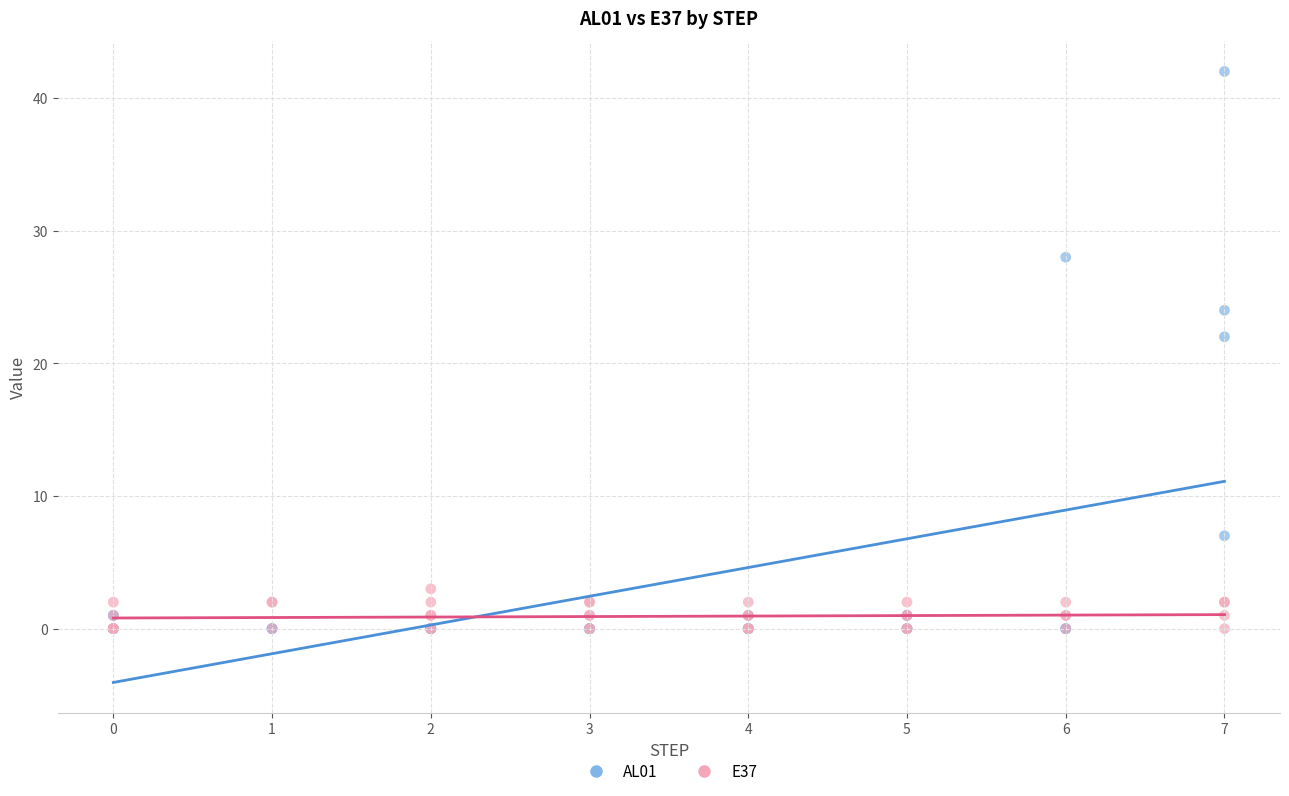

Across all series, what Y value is closest to 21?

22